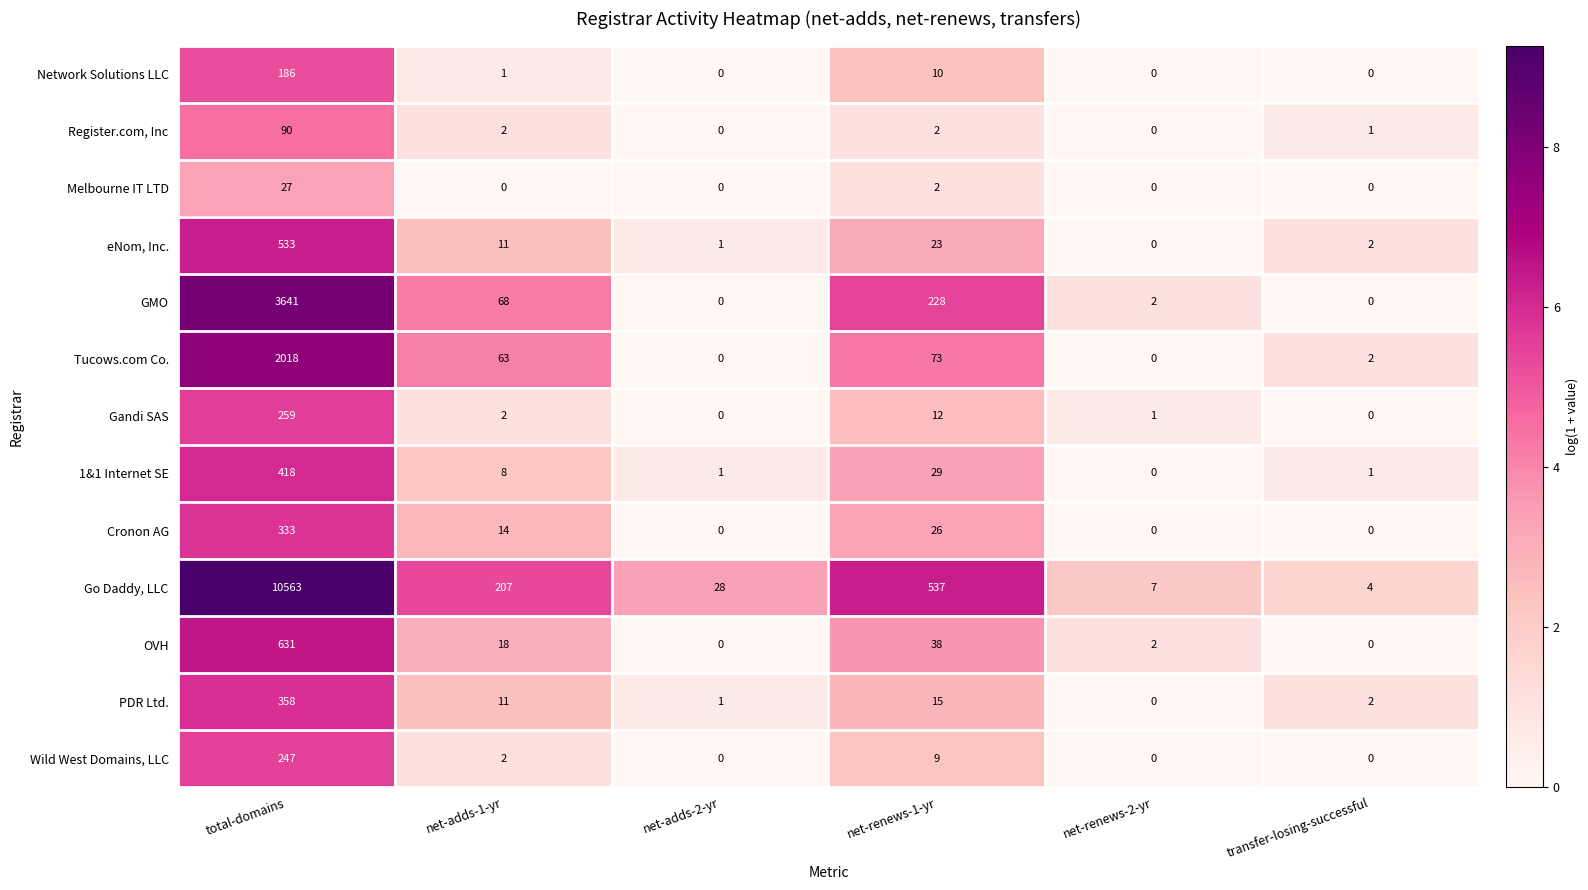

What is the total value across all series at transfer-losing-successful?

12